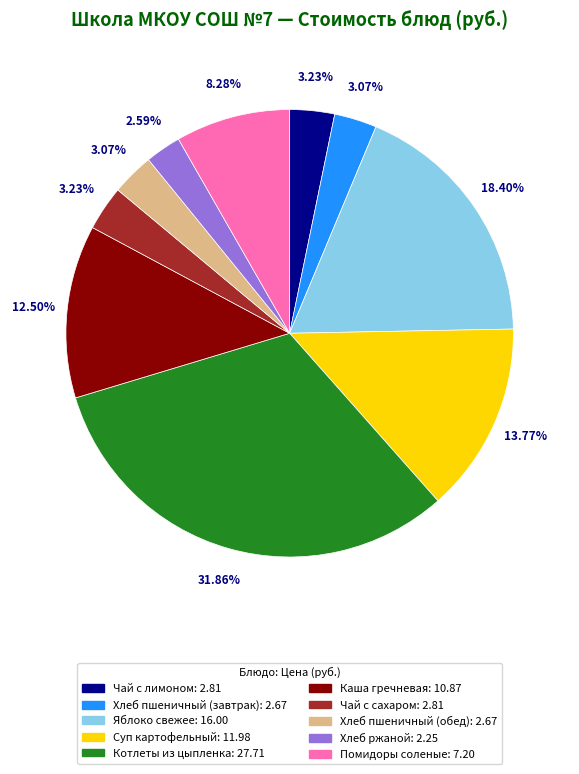

Which category has the biggest portion of the pie?

Котлеты из цыпленка